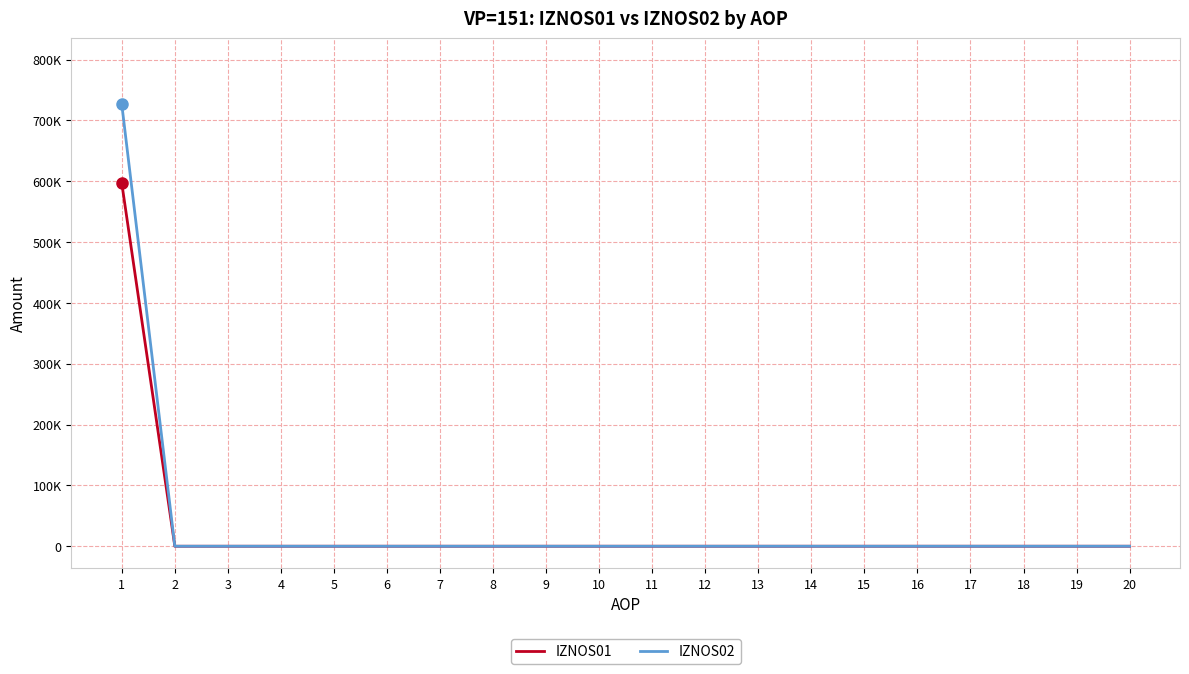

Which has a higher value, 17 or 12?

17